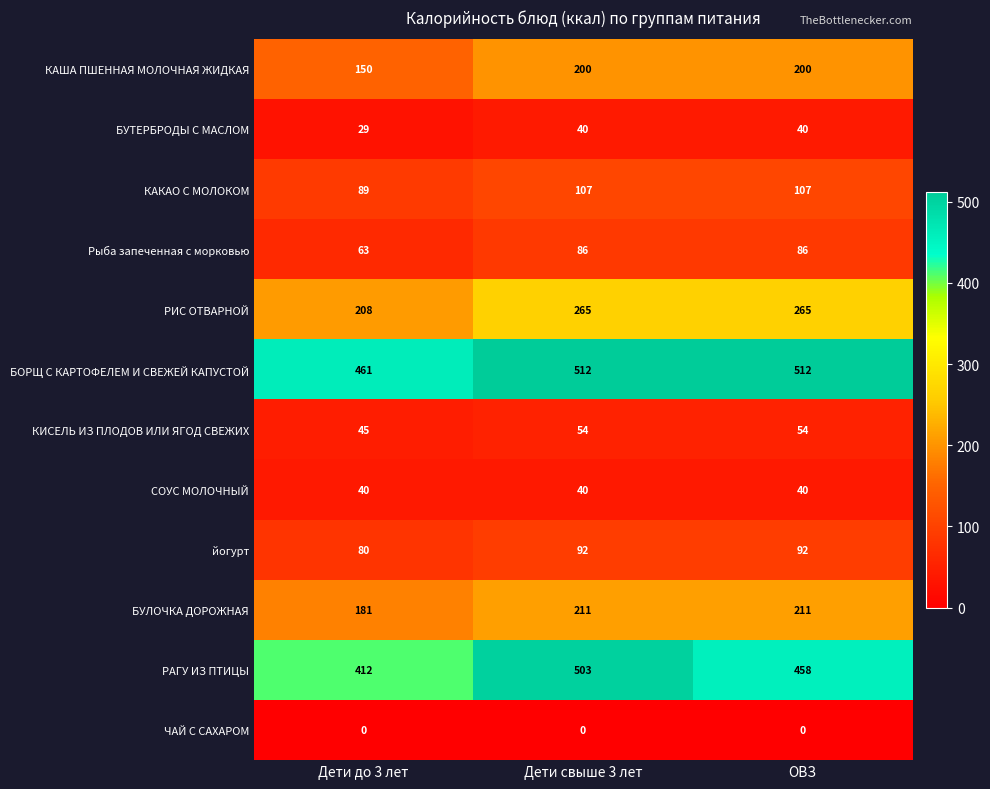

At which label does КАША ПШЕННАЯ МОЛОЧНАЯ ЖИДКАЯ reach its minimum?

Дети до 3 лет